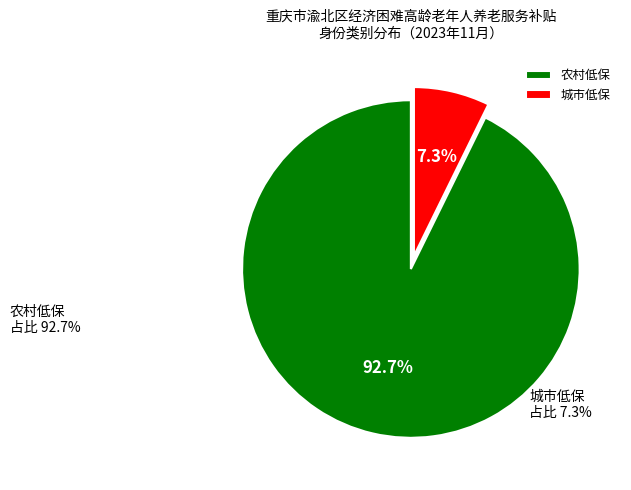

Combined, what portion of the pie is 农村低保 and 城市低保?

100.0%